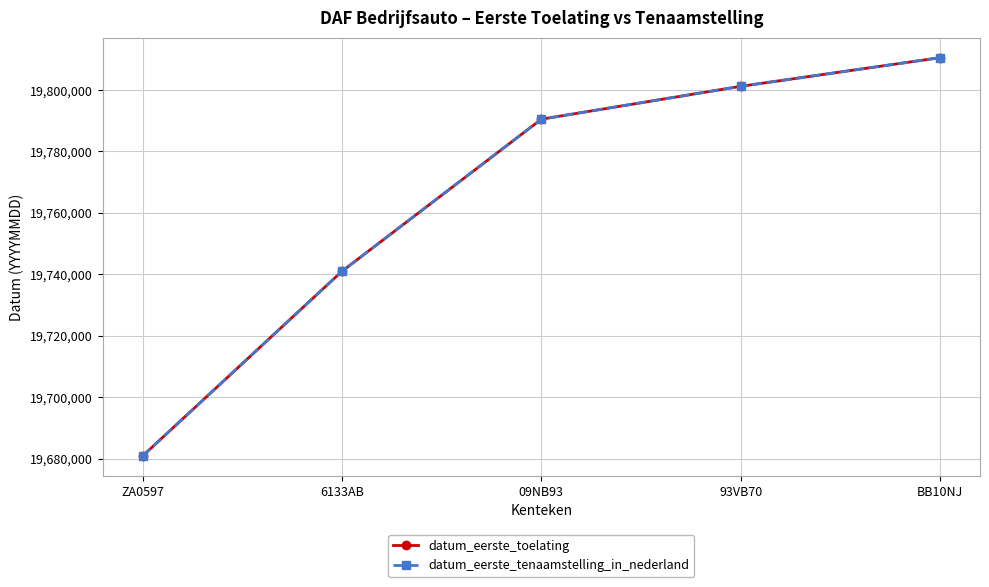

What is the difference between the datum_eerste_toelating values at 6133AB and 09NB93?

49484